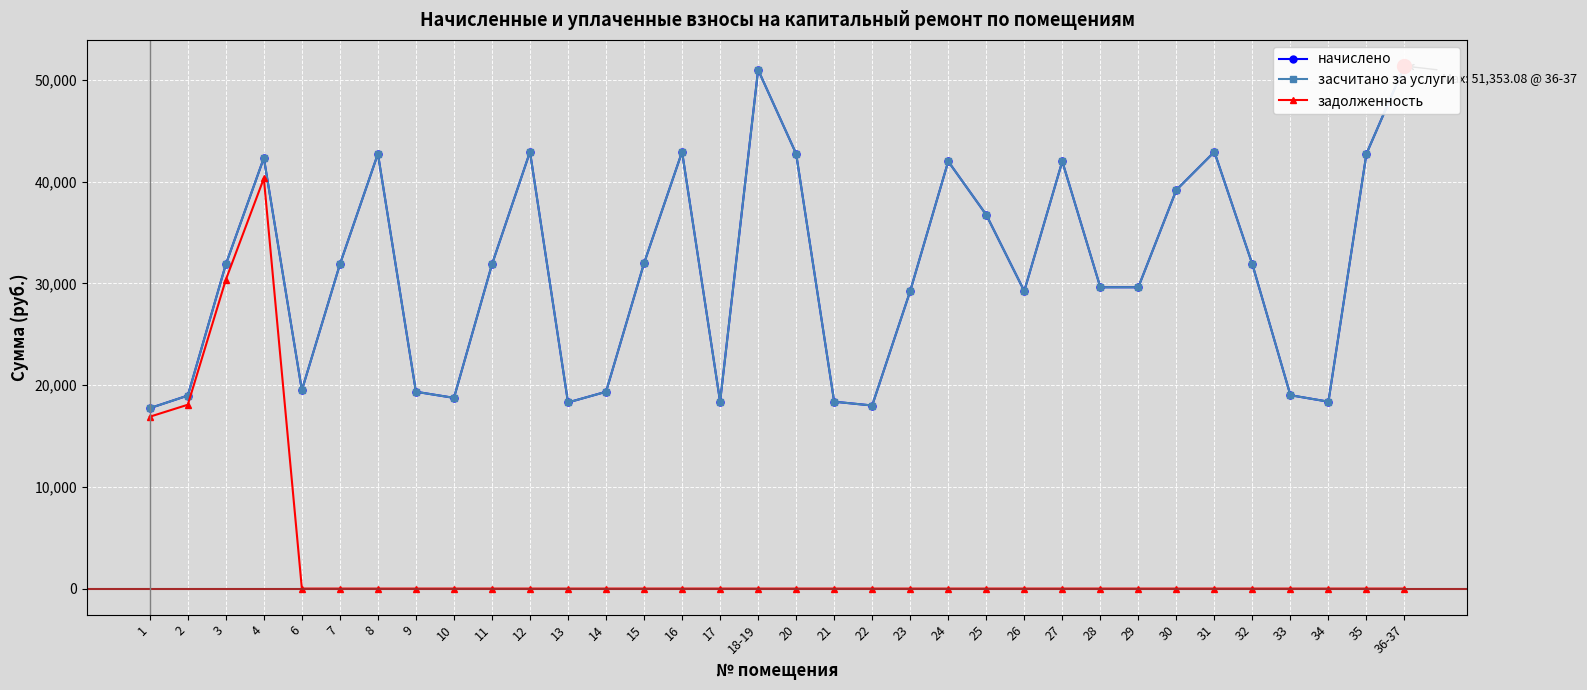

At which label does засчитано за услуги first exceed 31861?

3